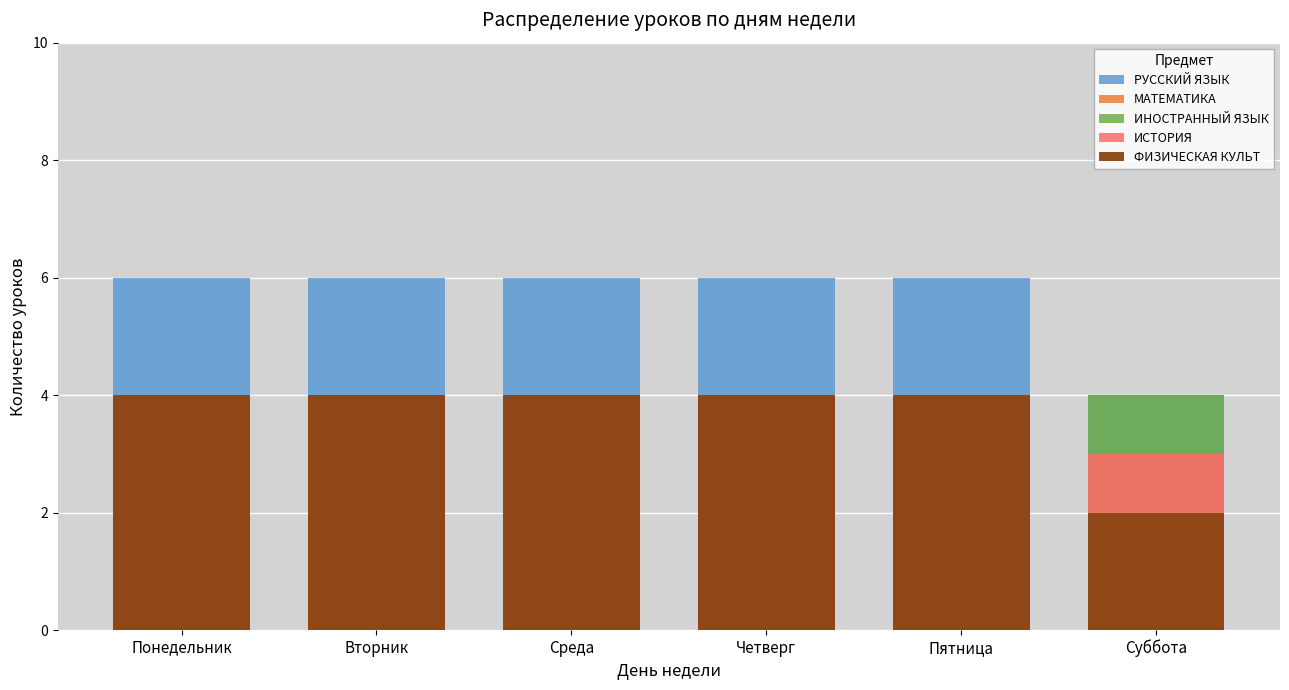

Reading left to right, extract all data points from this chart.

РУССКИЙ ЯЗЫК: Понедельник=6	Вторник=6	Среда=6	Четверг=6	Пятница=6	Суббота=4
МАТЕМАТИКА: Понедельник=4	Вторник=4	Среда=4	Четверг=4	Пятница=4	Суббота=3
ИНОСТРАННЫЙ ЯЗЫК: Понедельник=4	Вторник=4	Среда=4	Четверг=4	Пятница=4	Суббота=4
ИСТОРИЯ: Понедельник=4	Вторник=4	Среда=4	Четверг=4	Пятница=4	Суббота=3
ФИЗИЧЕСКАЯ КУЛЬТ: Понедельник=4	Вторник=4	Среда=4	Четверг=4	Пятница=4	Суббота=2